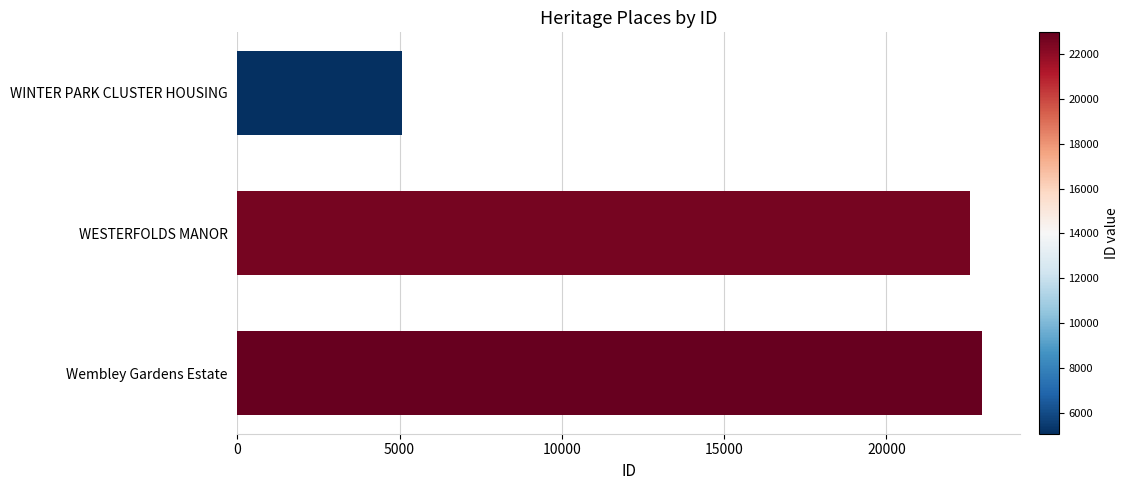

What is the minimum value shown in the chart?

5076